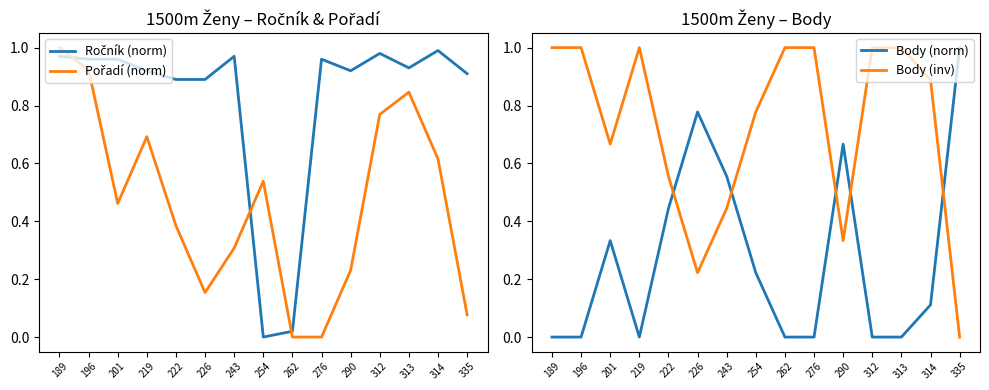

What is the value of the Body (inv) point at the 3rd from the left?

0.7